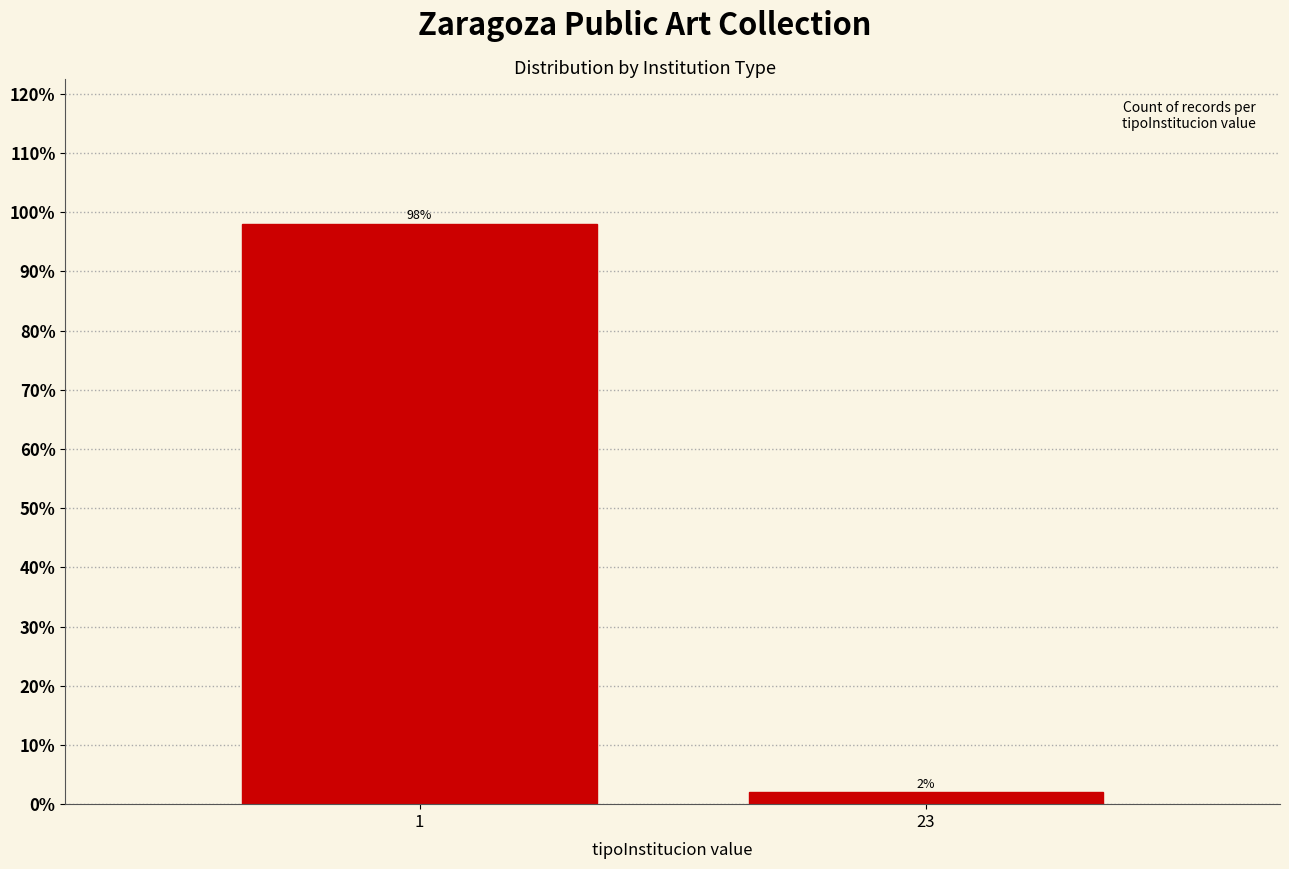

Reading left to right, what are all the values shown in this chart?

98	2